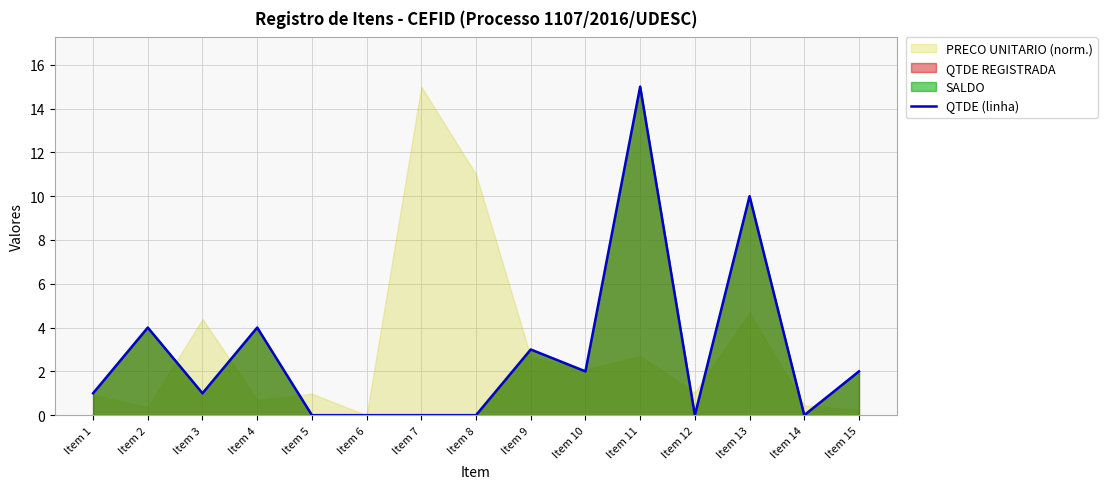

At which category does the chart reach its minimum across all series?

Item 5